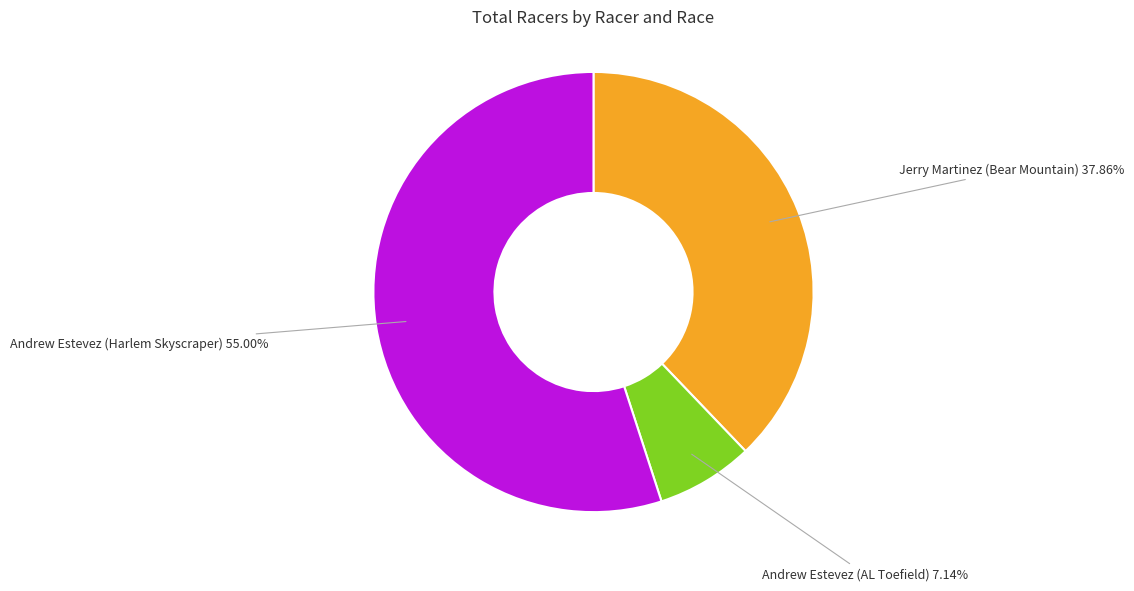

Which slice represents more than half of the pie?

Andrew Estevez (Harlem Skyscraper)